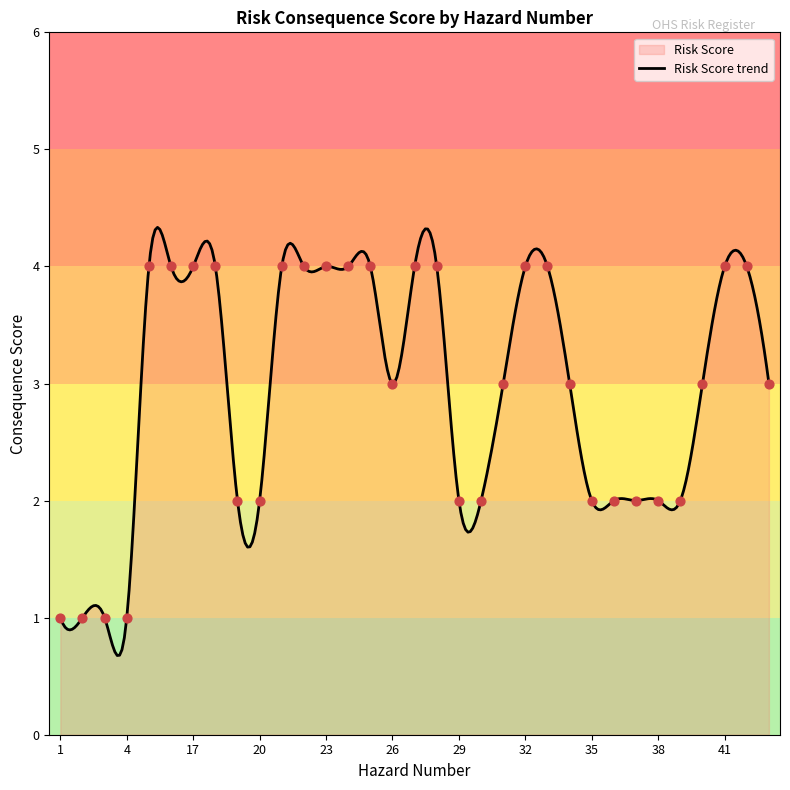

Between 36 and 4, which is larger?

36